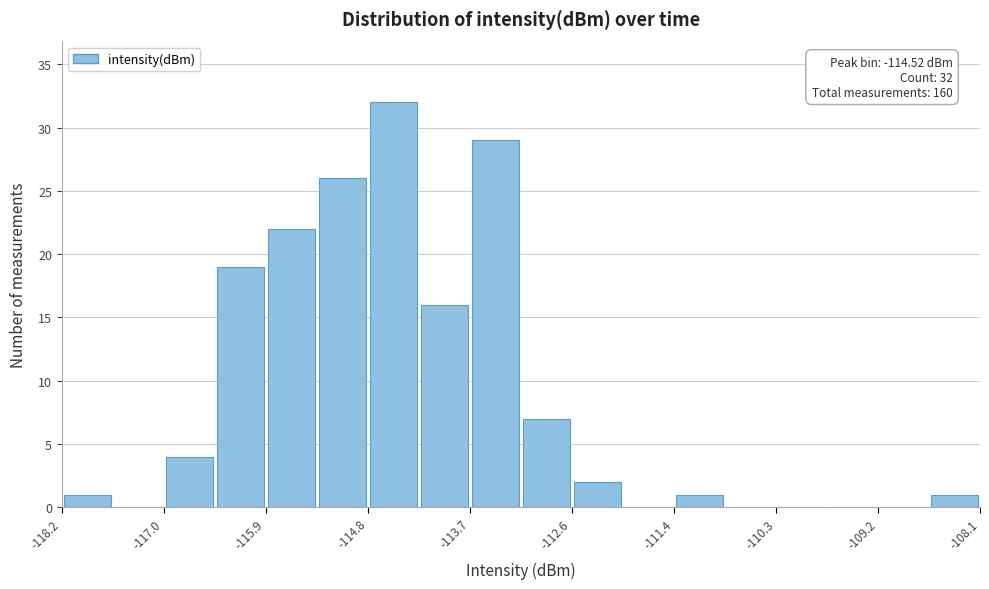

Around what value on the x-axis is the tallest bar? Give the approximate position of its centre, as read against the axis.

-114.6